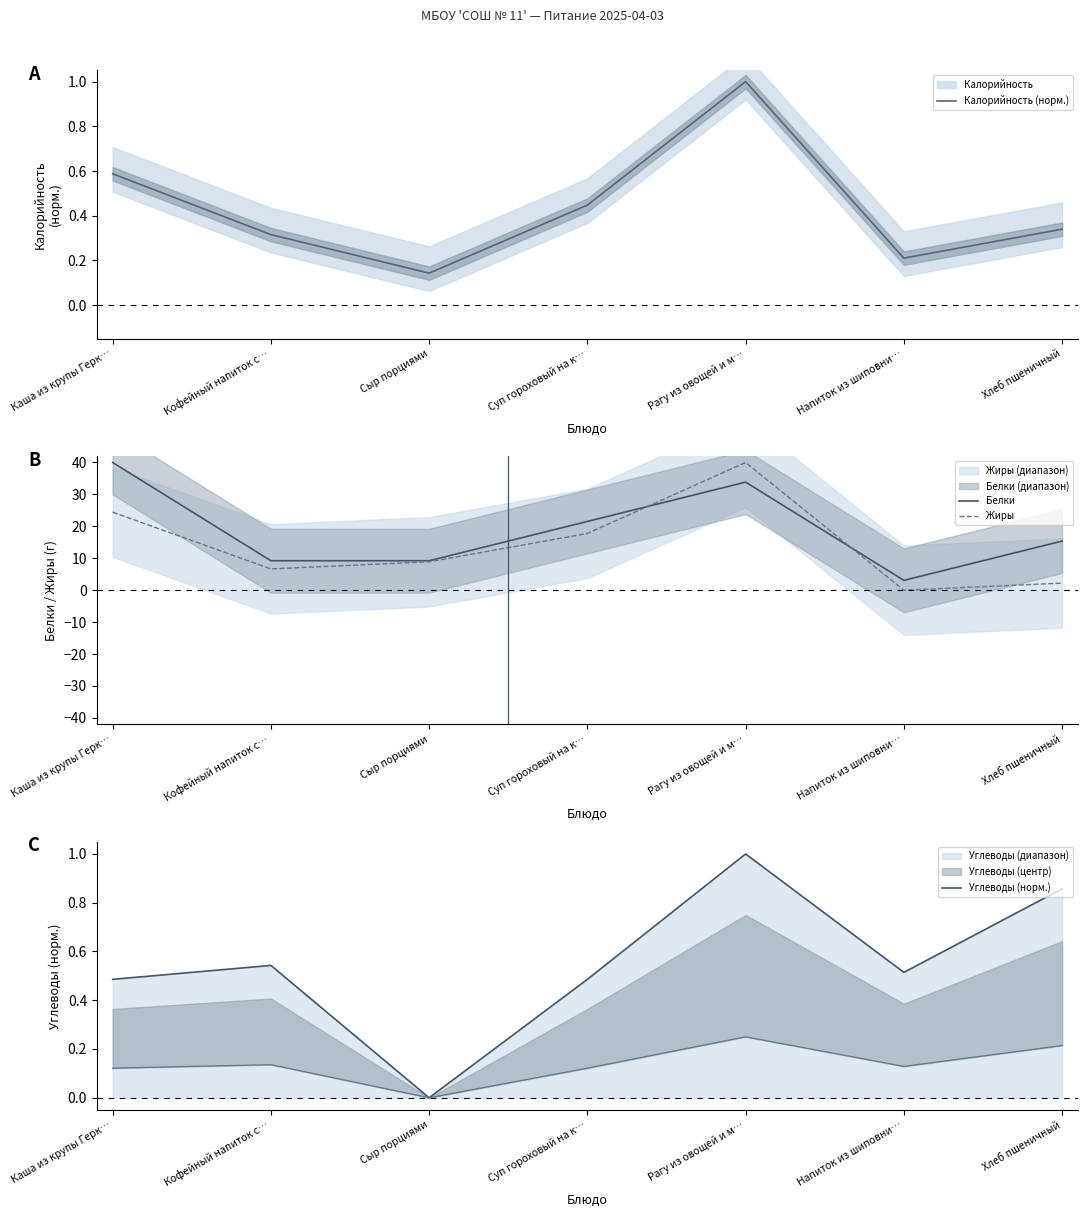

After their last crossing, which series has the higher values: Углеводы (норм.) or Жиры?

Жиры